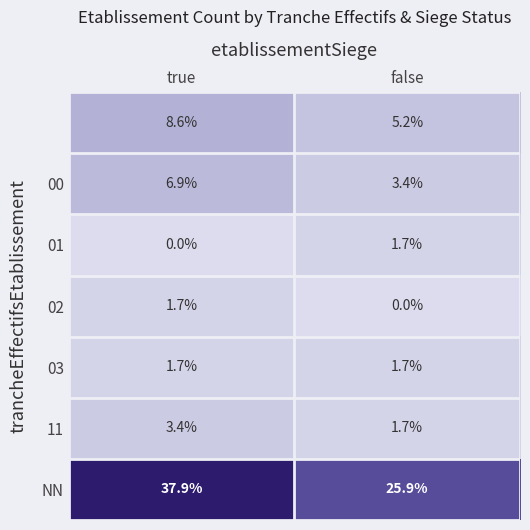

What is the difference between the highest and lowest values at false?

25.9